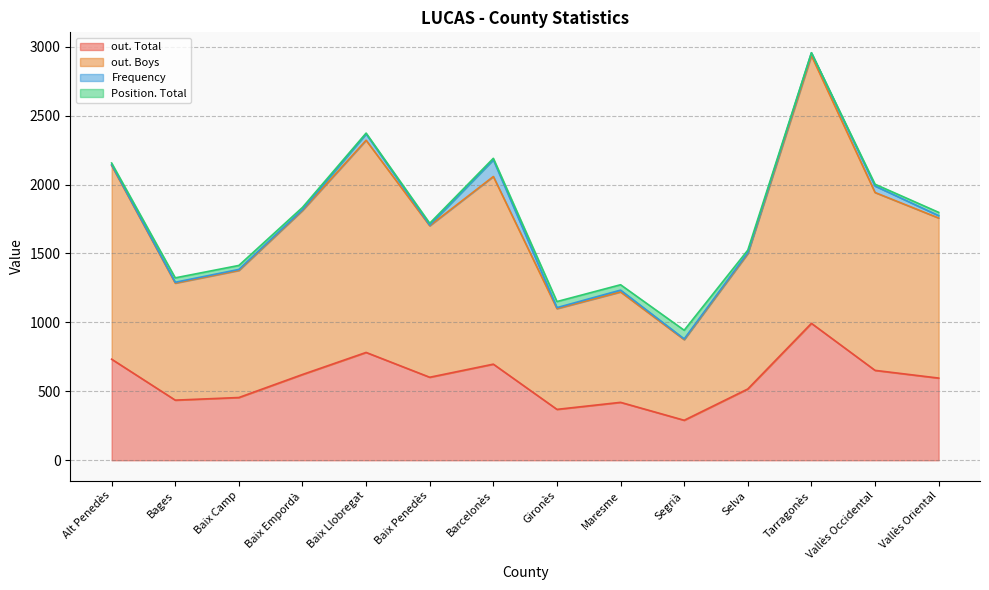

Which category has the highest value in the out. Total series?

Tarragonès